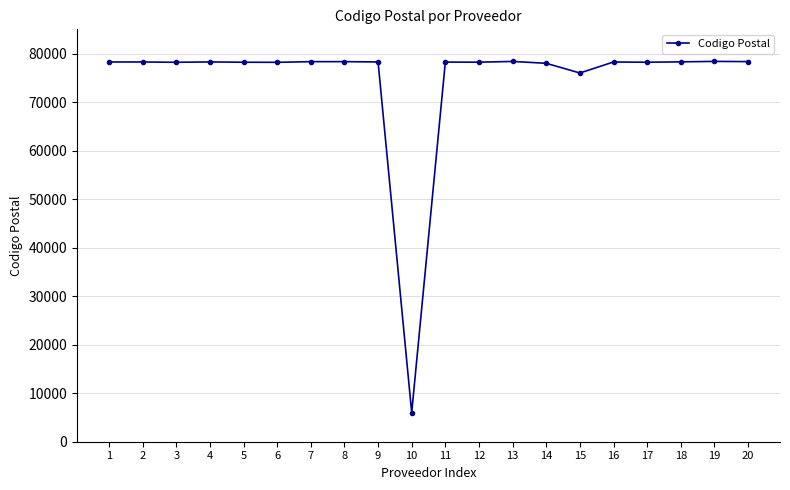

What is the value of the 15th point from the left?

76000